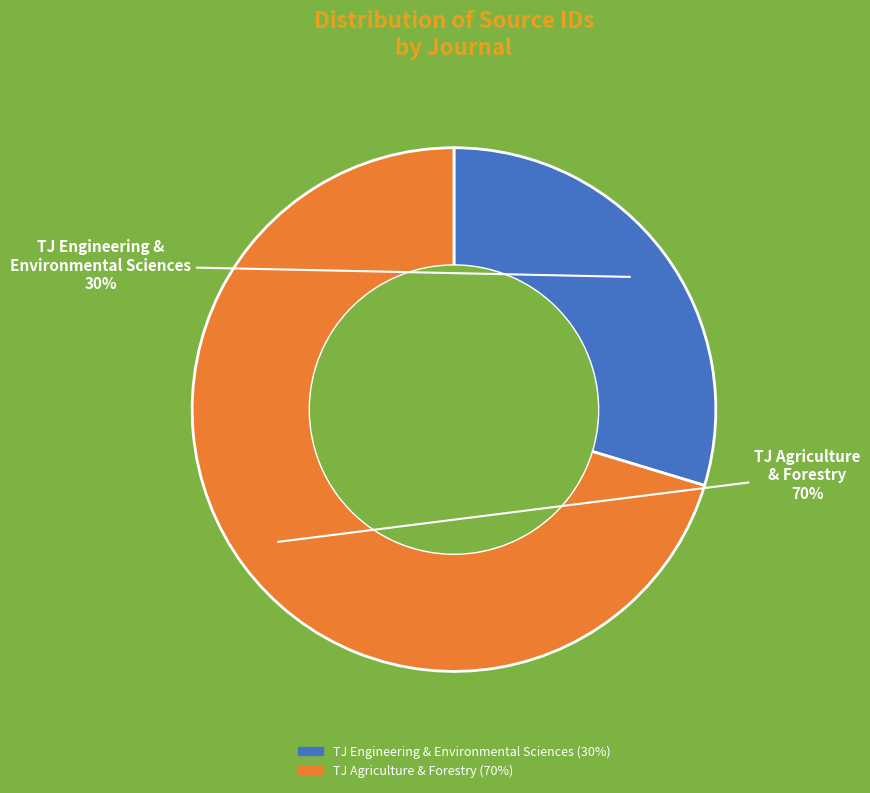

To the nearest percent, what portion does TJ Engineering & Environmental Sciences represent?

30%